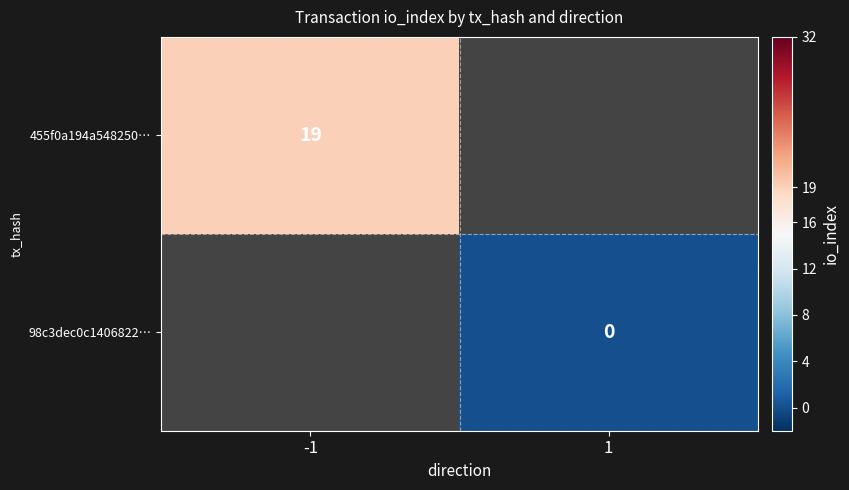

Is it true that 455f0a194a548250… equals 6 at -1?

False